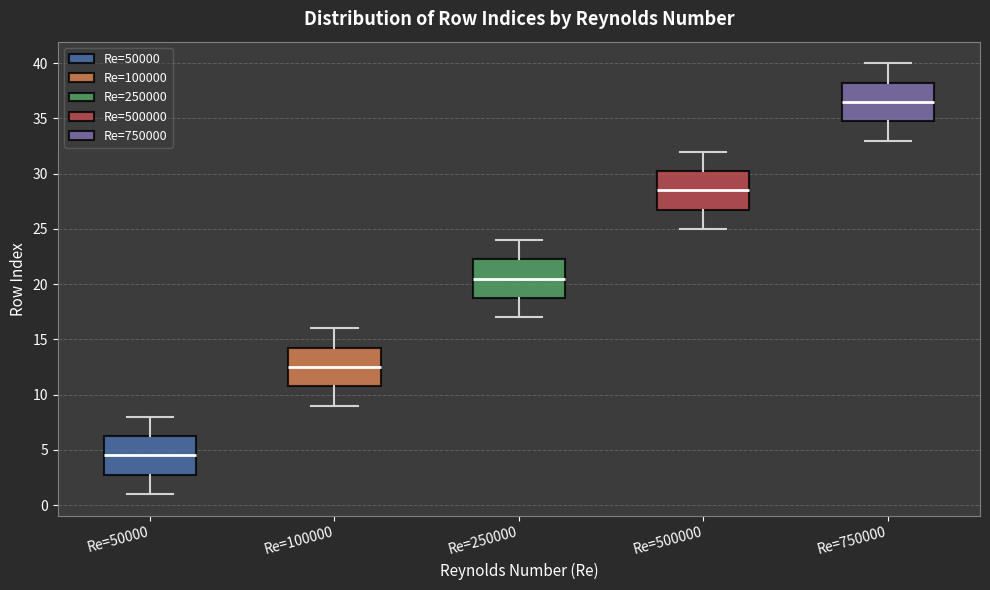

Reading left to right, read every box against the y-axis: the position of its median line, the range the box covers, and the ends of its whiskers. The values are not printed on the chart, so give them approximately, as read against the axis.

Re=50000: median 4.5, box 3.0 to 6.5, whiskers 1.0 to 8.0
Re=100000: median 12.5, box 11.0 to 14.5, whiskers 9.0 to 16.0
Re=250000: median 20.5, box 19.0 to 22.5, whiskers 17.0 to 24.0
Re=500000: median 28.5, box 27.0 to 30.5, whiskers 25.0 to 32.0
Re=750000: median 36.5, box 35.0 to 38.5, whiskers 33.0 to 40.0